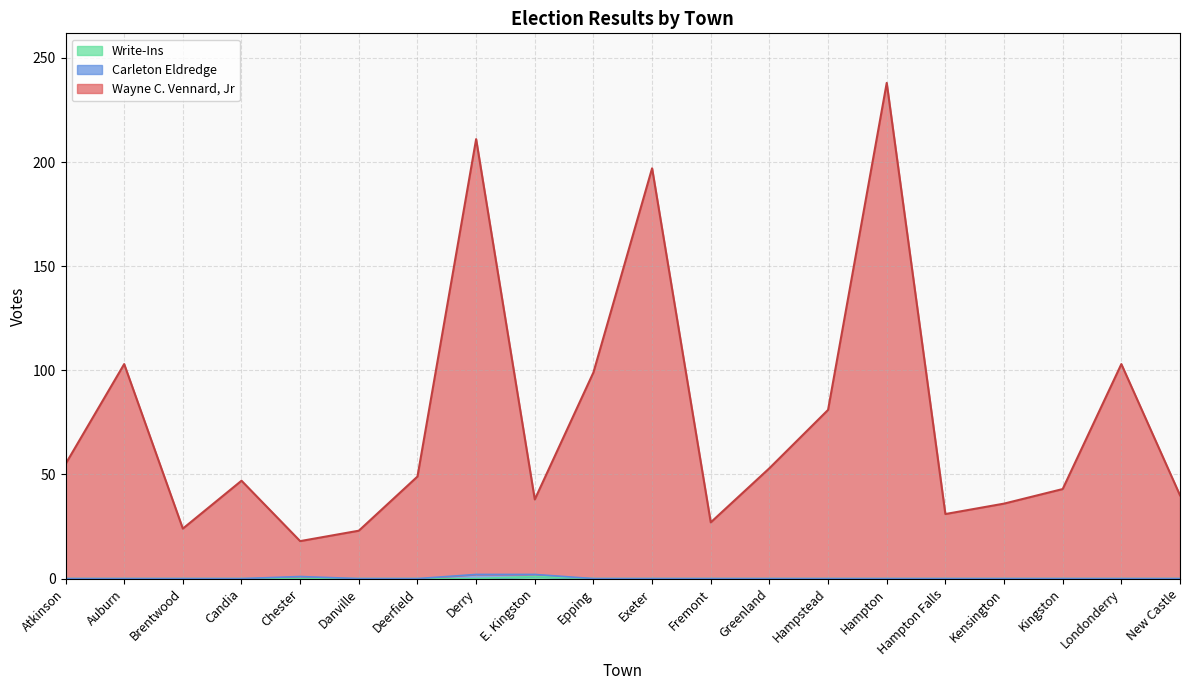

What is the total value across all series at Londonderry?

103